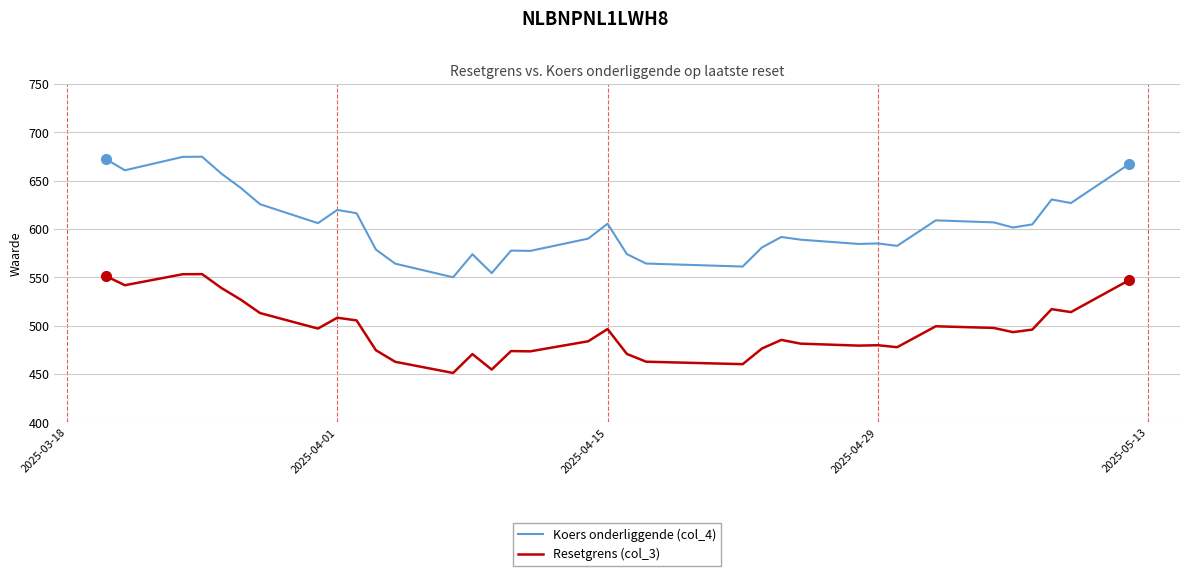

What is the difference between the maximum and minimum values in the Koers onderliggende (col_4) series?

124.7